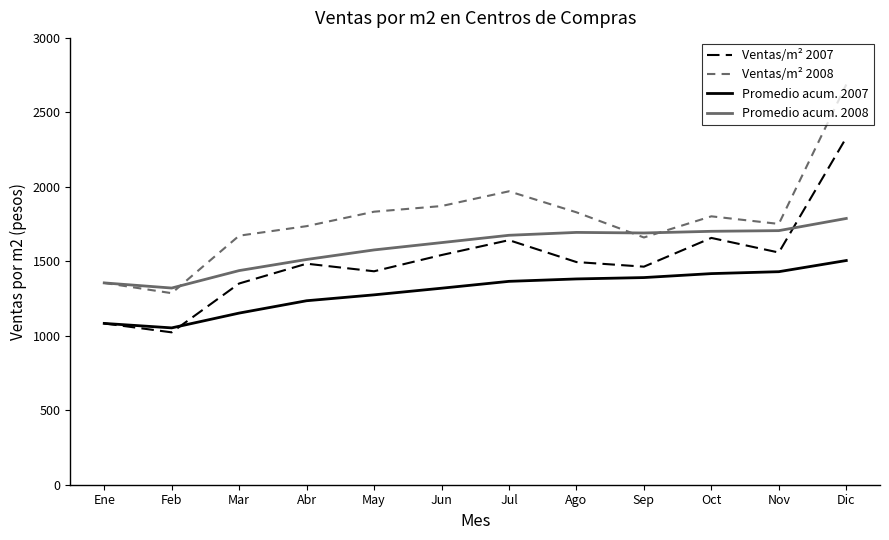

At which category is the sum across all series the highest?

Dic